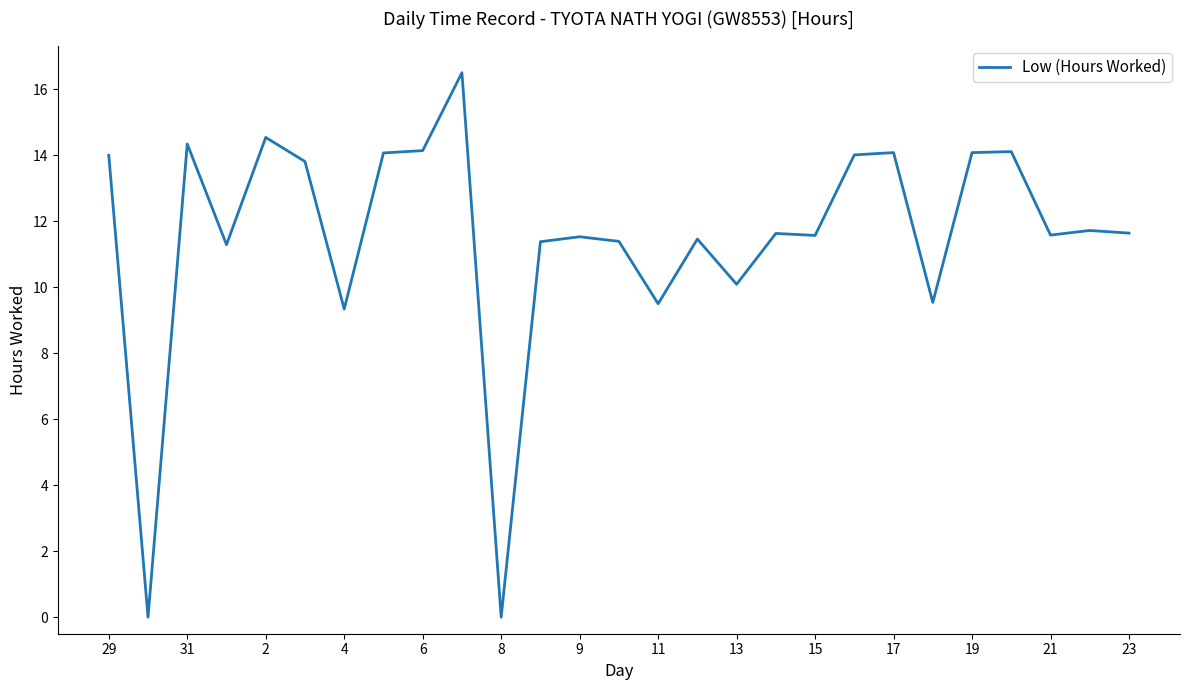

How many points are lower than both their immediate neighbors (excluding endpoints)?

9